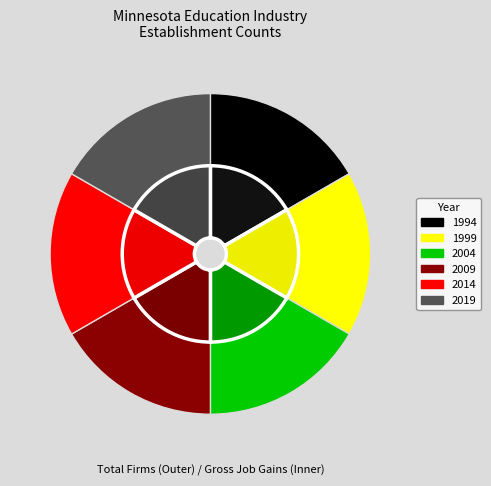

To the nearest percent, what portion does 2009 represent?

17%